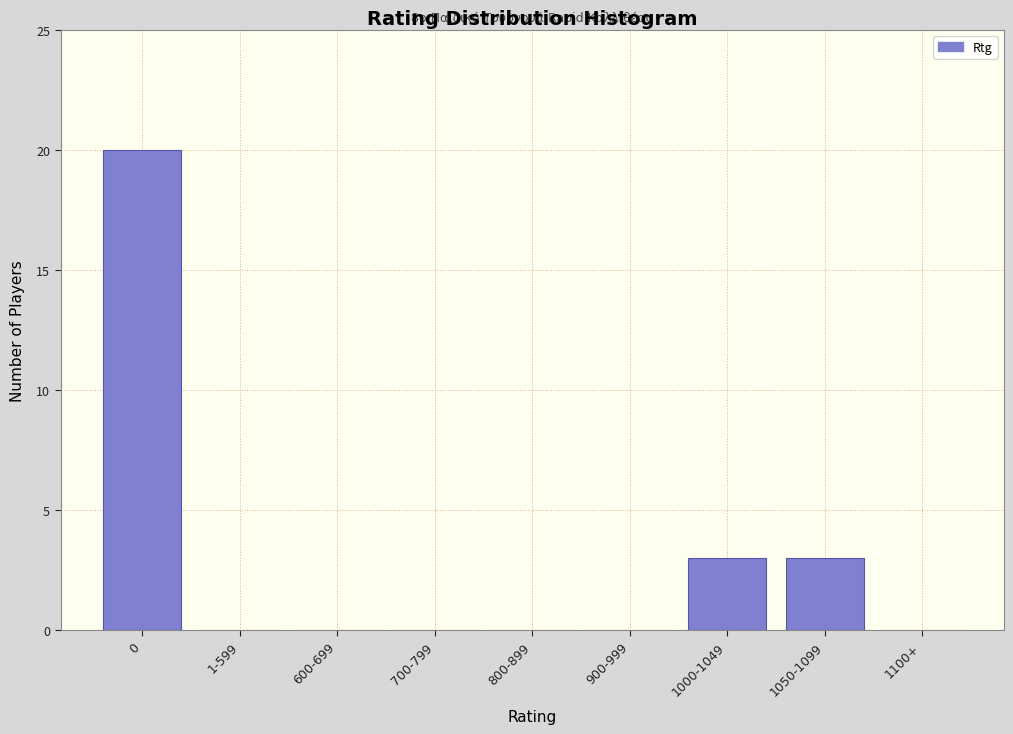

Reading right to left, list all the values displayed in this chart.

1100+=0	1050-1099=3	1000-1049=3	900-999=0	800-899=0	700-799=0	600-699=0	1-599=0	0=20